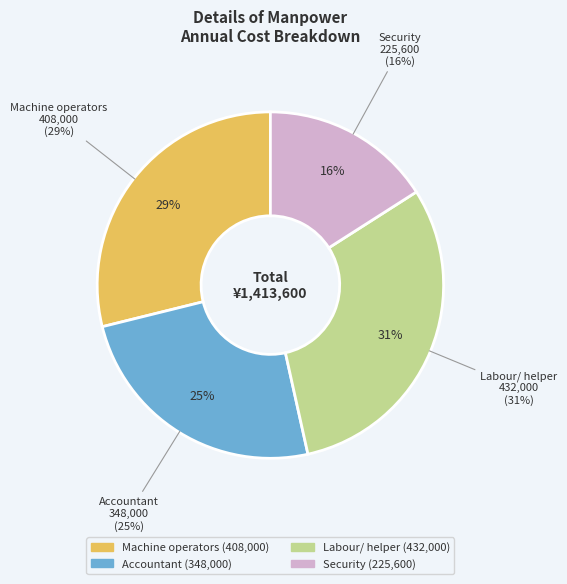

What percentage is the Labour/ helper slice, to the nearest percent?

31%